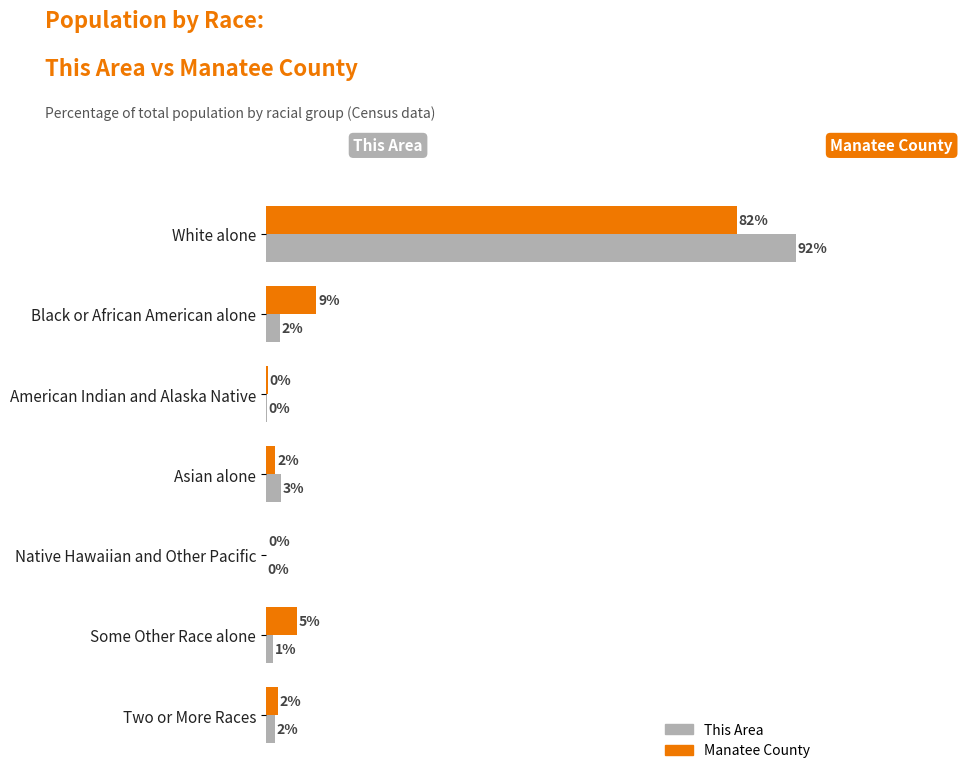

Which label corresponds to the largest value in the chart?

White alone